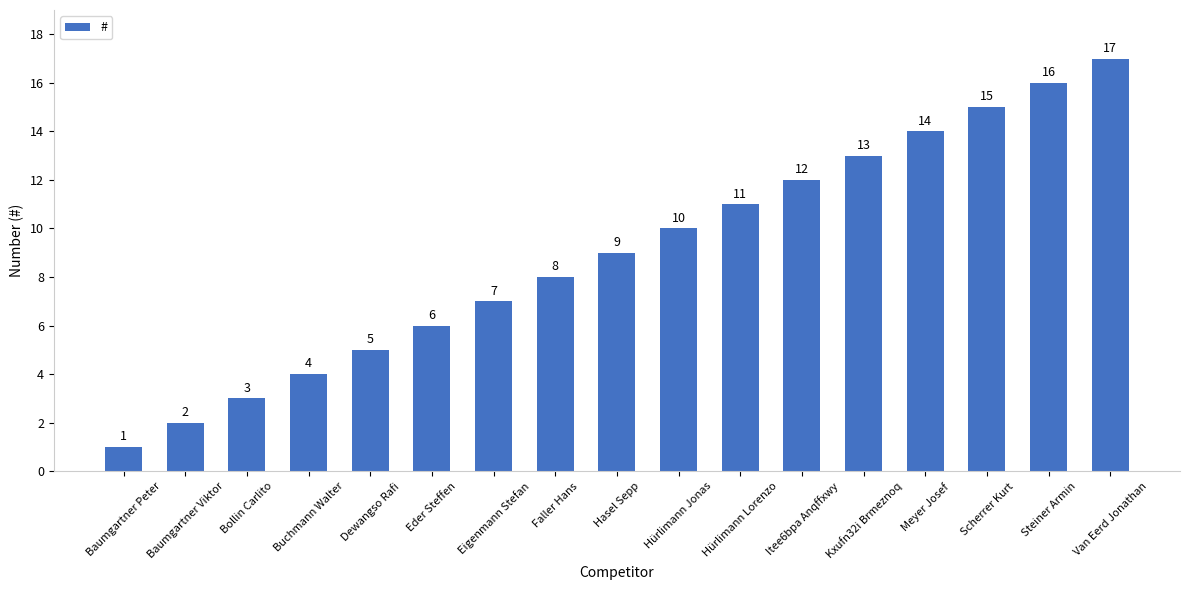

Does the chart contain stacked bars?

No